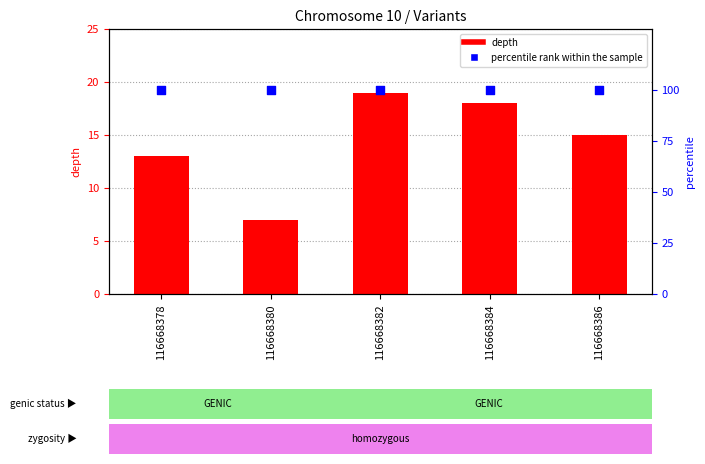

At which category is the sum across all series the highest?

116668382